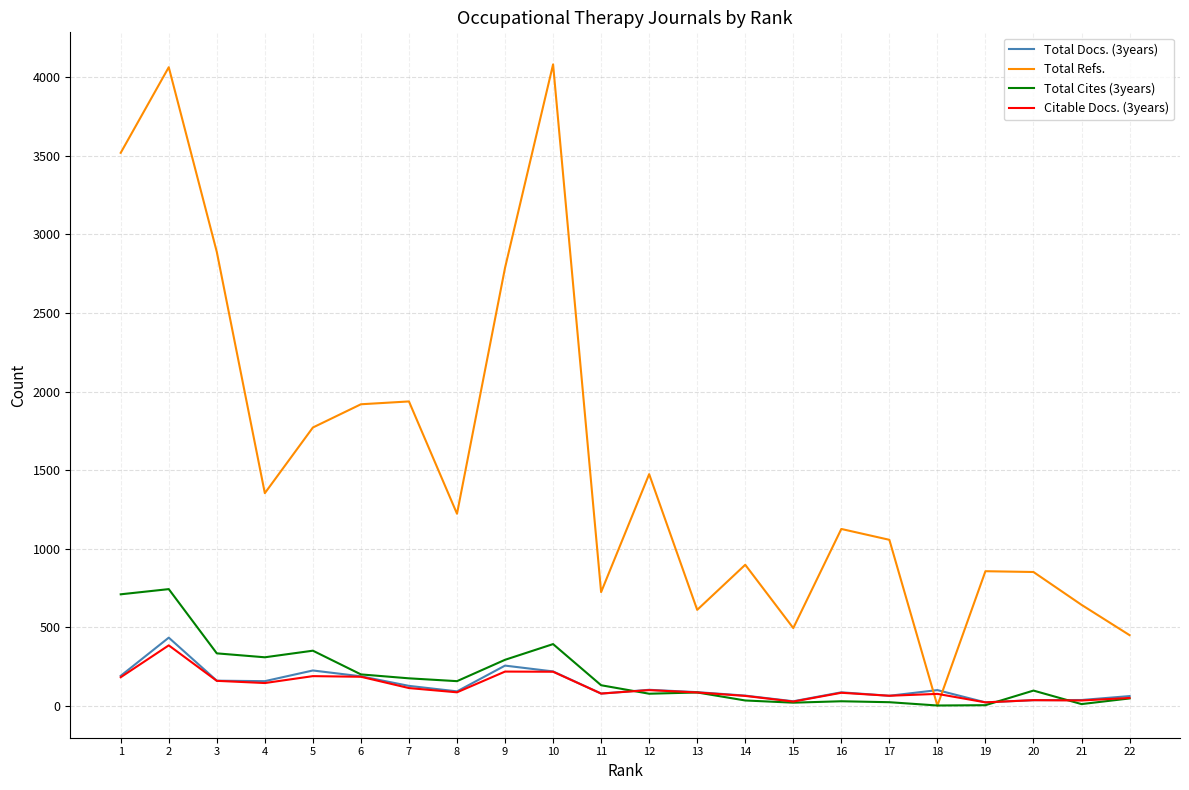

List the series in order of their peak value, highest first.

Total Refs., Total Cites (3years), Total Docs. (3years), Citable Docs. (3years)